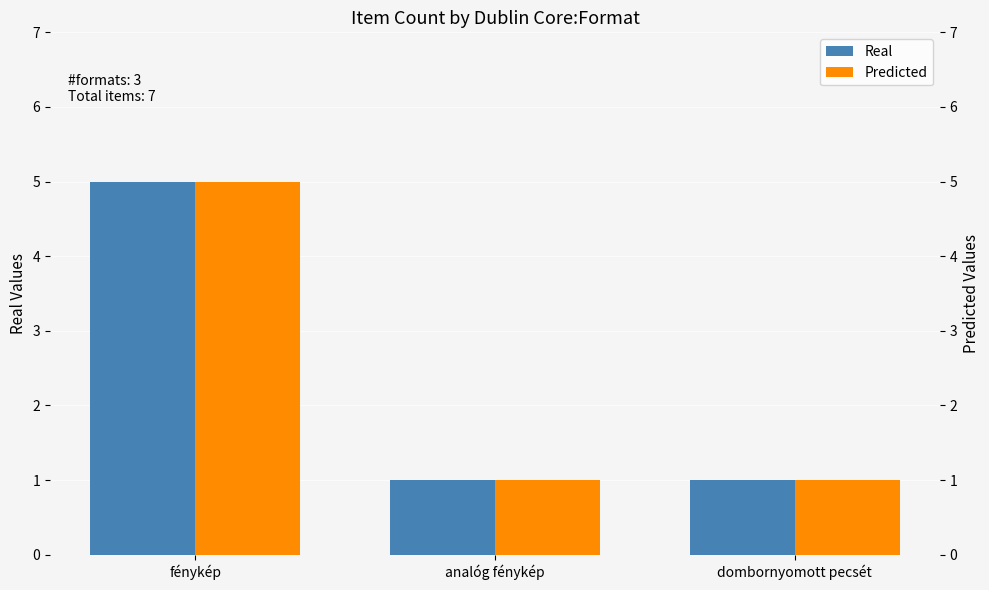

Where is Real nearest to the value 3?

fénykép